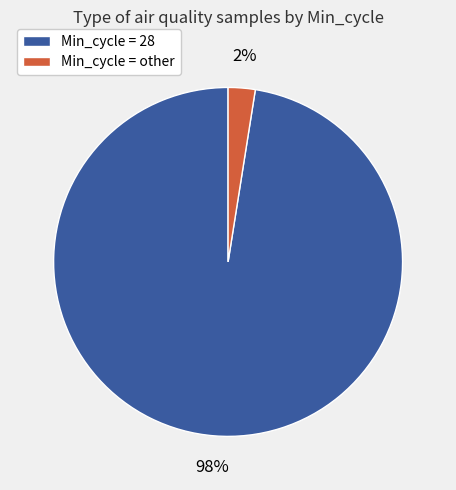

Is there any slice that represents more than half of the pie?

Yes